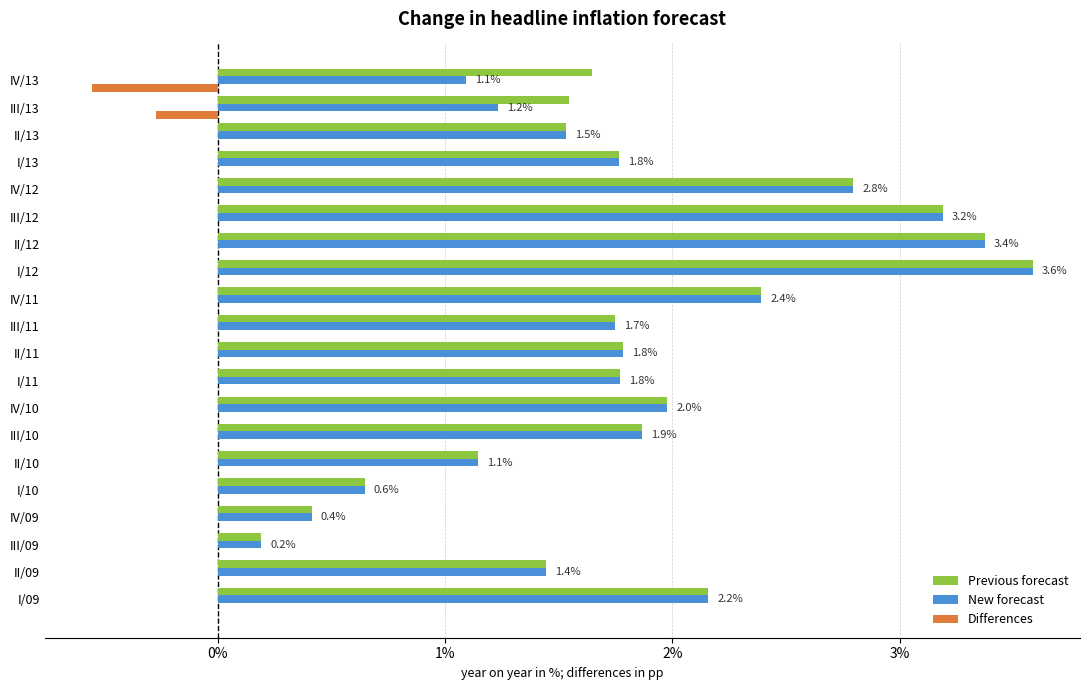

How many values in the Previous forecast series exceed 1?

17